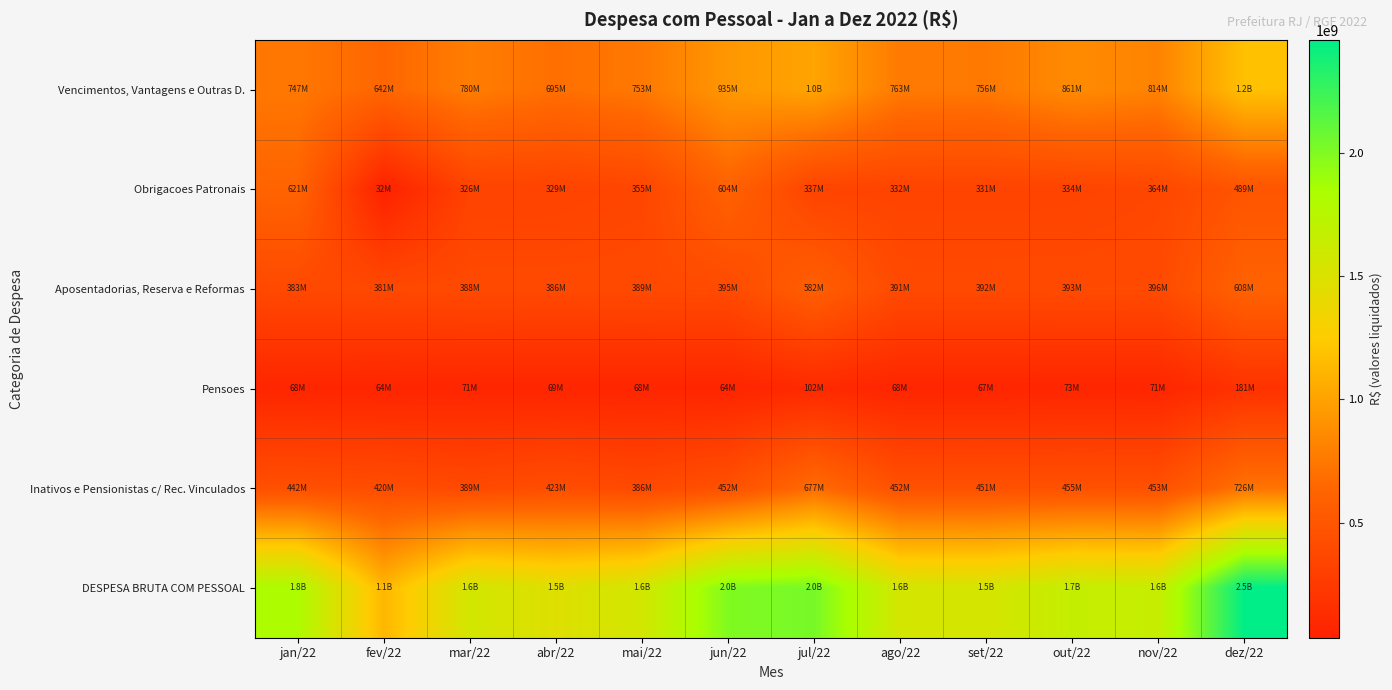

Reading left to right, extract all data points from this chart.

Vencimentos, Vantagens e Outras D.: jan/22=747294866.9	fev/22=641868826.5	mar/22=779923784.9	abr/22=695453065.8	mai/22=752904032.4	jun/22=935430314.6	jul/22=1011254921.2	ago/22=762606624.4	set/22=756462606.5	out/22=860840604.1	nov/22=814121437.9	dez/22=1181357720.6
Obrigacoes Patronais: jan/22=620806504.8	fev/22=31975523.0	mar/22=326318981.6	abr/22=329037551.0	mai/22=355371864.2	jun/22=603865478.1	jul/22=336573990.9	ago/22=332341856.4	set/22=331491555.9	out/22=334230072.8	nov/22=364360775.0	dez/22=488540909.5
Aposentadorias, Reserva e Reformas: jan/22=382720992.0	fev/22=380762074.2	mar/22=387772489.1	abr/22=386386624.9	mai/22=389212881.1	jun/22=394911352.4	jul/22=582162625.5	ago/22=391368344.4	set/22=391731805.6	out/22=392773335.6	nov/22=395576315.6	dez/22=608163394.5
Pensoes: jan/22=68207309.0	fev/22=63906838.5	mar/22=71284918.7	abr/22=69333604.0	mai/22=67770896.0	jun/22=64464839.5	jul/22=101606656.4	ago/22=68172270.1	set/22=67258189.5	out/22=72737865.6	nov/22=70858312.8	dez/22=180597013.7
Inativos e Pensionistas c/ Rec. Vinculados: jan/22=441529485.9	fev/22=419566429.0	mar/22=388627969.5	abr/22=423154429.4	mai/22=386307046.8	jun/22=451978015.3	jul/22=676587619.6	ago/22=452127113.5	set/22=451201584.1	out/22=455211879.0	nov/22=452924877.0	dez/22=725788443.1
DESPESA BRUTA COM PESSOAL: jan/22=1820605423.7	fev/22=1120066367.0	mar/22=1566958568.3	abr/22=1481932183.1	mai/22=1566958753.9	jun/22=2000189504.7	jul/22=2033201835.6	ago/22=1556022081.2	set/22=1548607173.0	out/22=1662300343.3	nov/22=1647221629.7	dez/22=2461135046.3